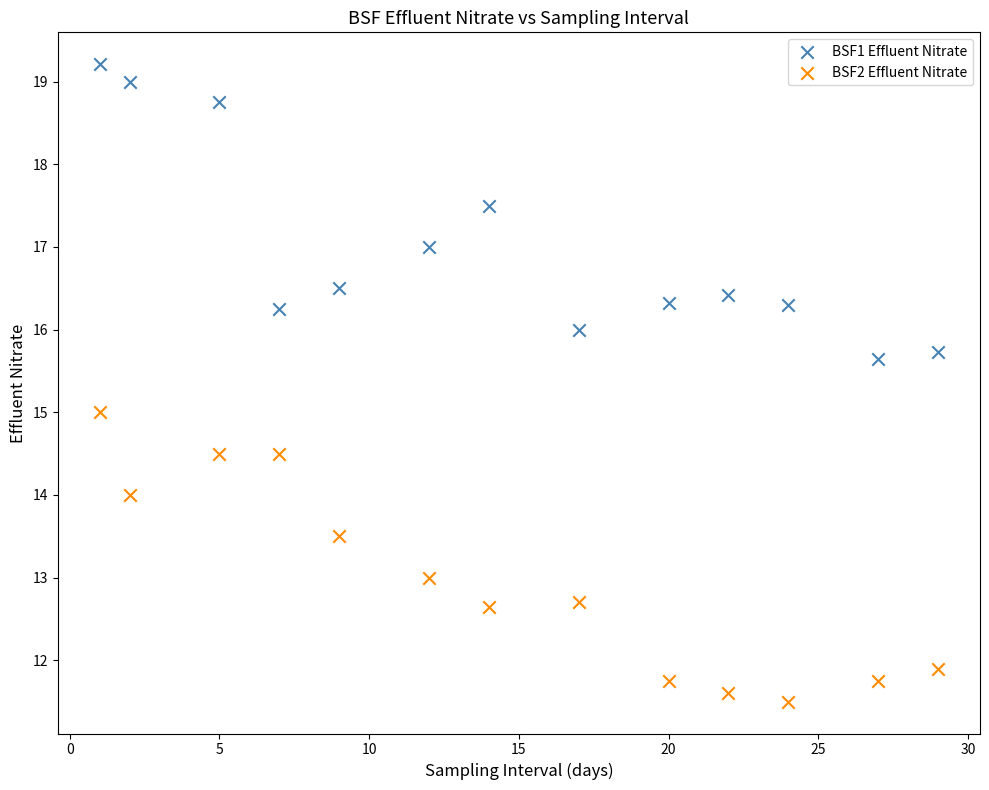

Across all data points, what is the range of X values (max minus min)?

28.0